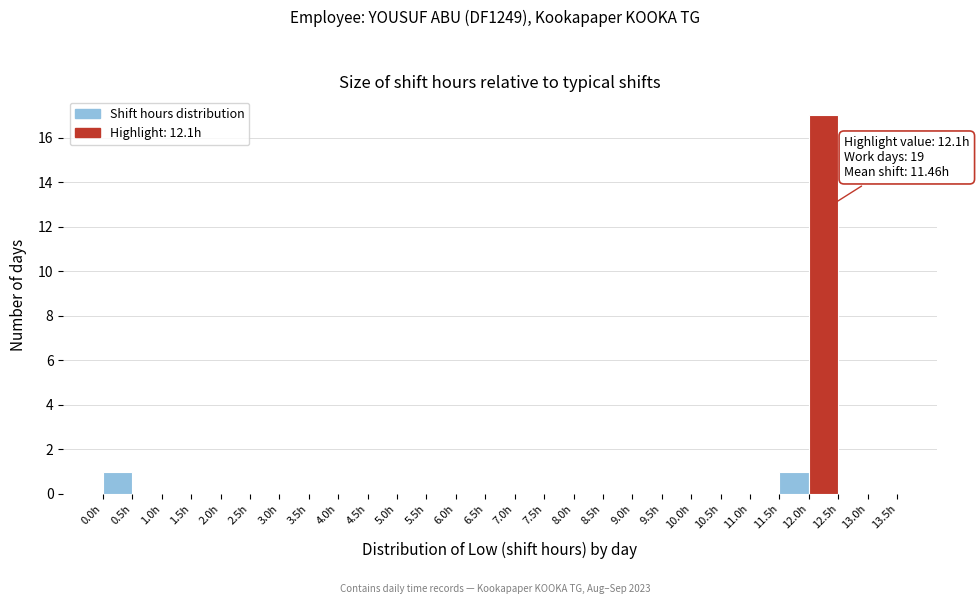

Over which range of the x-axis is the bar tallest?

12.0 to 12.5